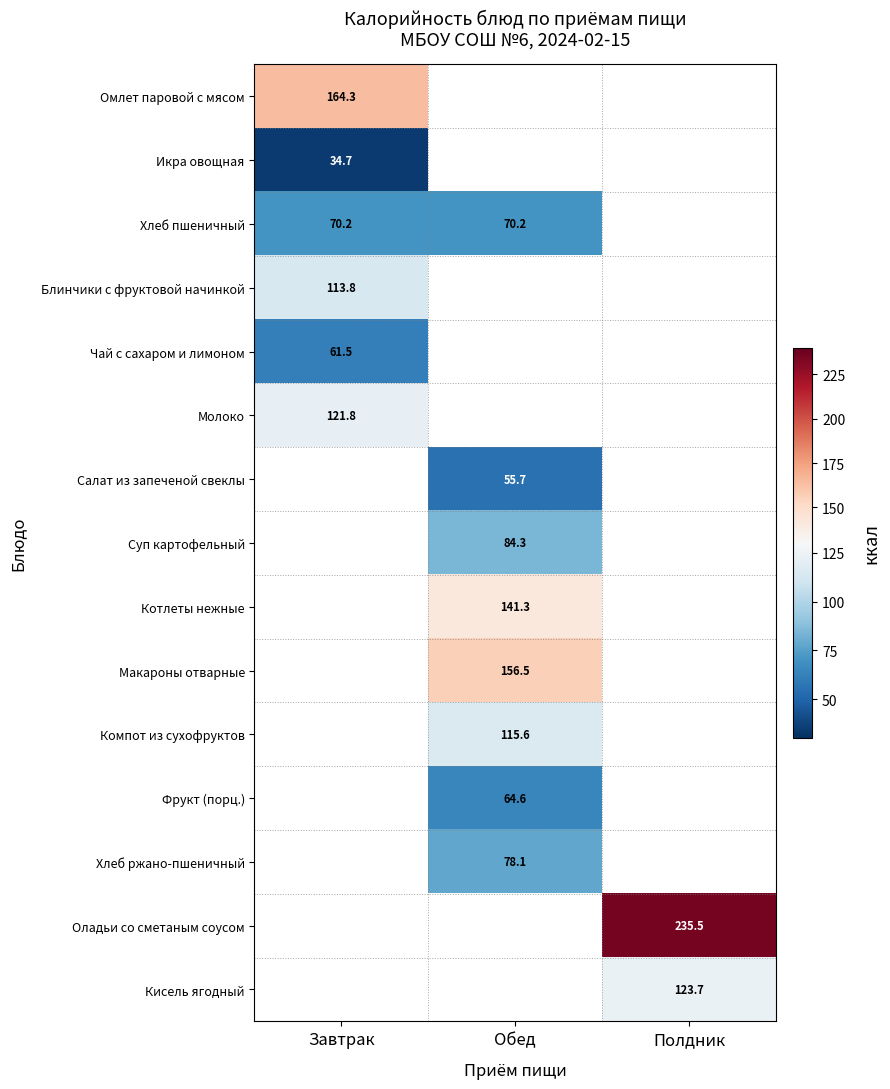

At which label does Омлет паровой с мясом reach its minimum?

Завтрак